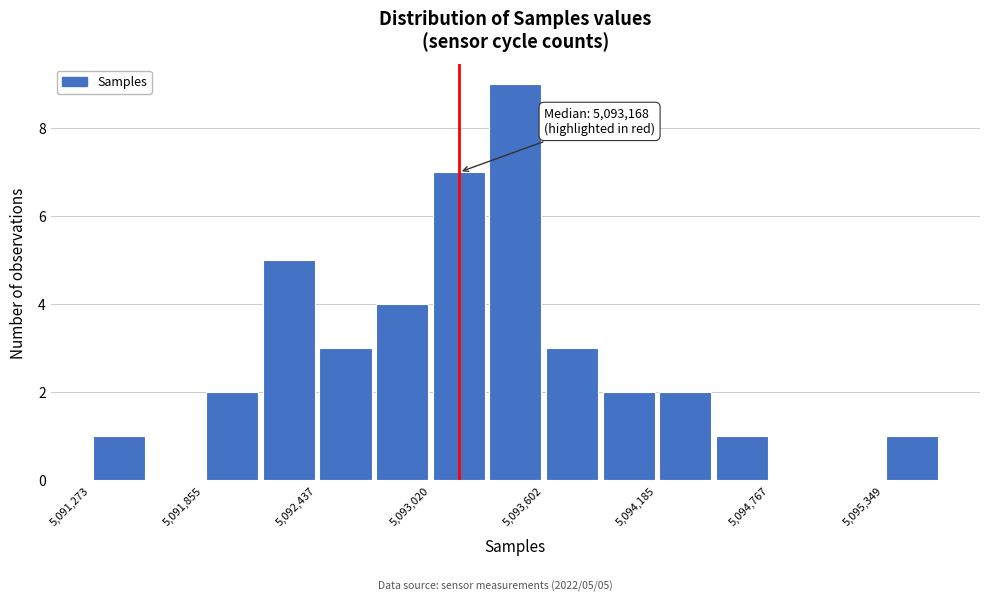

Around what value on the x-axis is the tallest bar? Give the approximate position of its centre, as read against the axis.

5093500